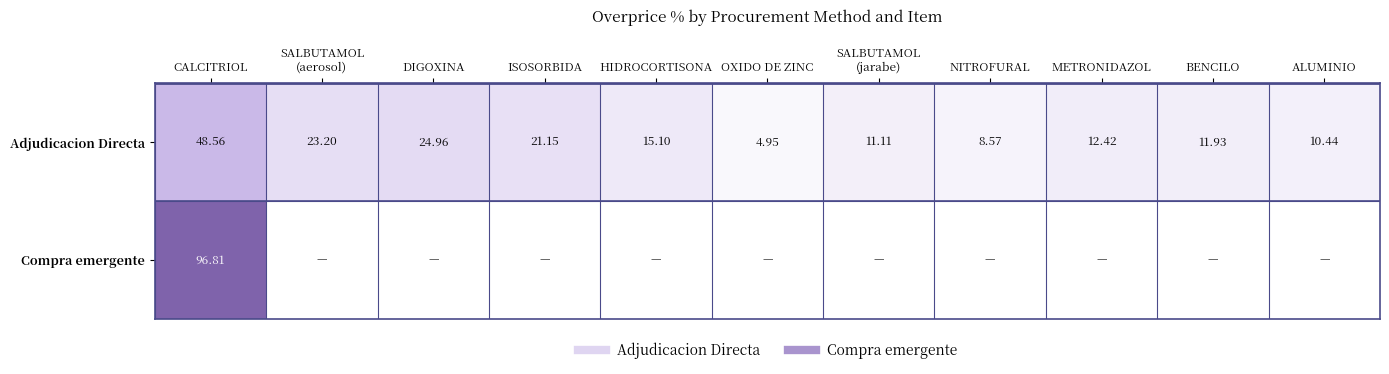

Which series has the largest total across all categories?

Adjudicacion Directa